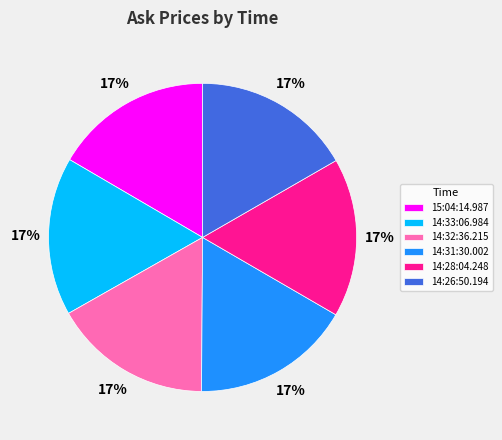

Is the sum of 14:31:30.002 and 14:32:36.215 greater than half?

No